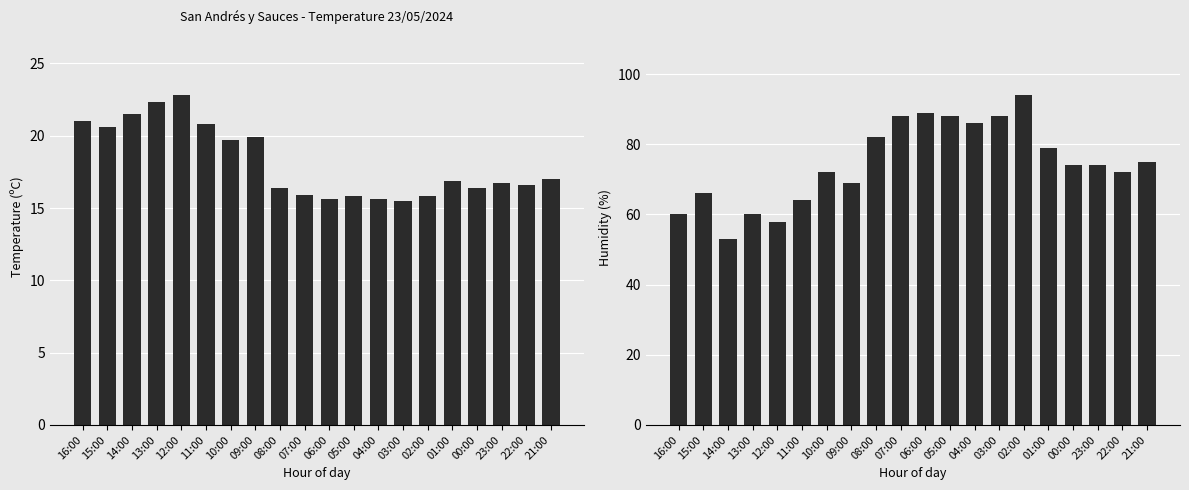

Reading left to right, extract all data points from this chart.

Temperature (C): 16:00=21.0	15:00=20.6	14:00=21.5	13:00=22.3	12:00=22.8	11:00=20.8	10:00=19.7	09:00=19.9	08:00=16.4	07:00=15.9	06:00=15.6	05:00=15.8	04:00=15.6	03:00=15.5	02:00=15.8	01:00=16.9	00:00=16.4	23:00=16.7	22:00=16.6	21:00=17.0
Humidity (%): 16:00=60.0	15:00=66.0	14:00=53.0	13:00=60.0	12:00=58.0	11:00=64.0	10:00=72.0	09:00=69.0	08:00=82.0	07:00=88.0	06:00=89.0	05:00=88.0	04:00=86.0	03:00=88.0	02:00=94.0	01:00=79.0	00:00=74.0	23:00=74.0	22:00=72.0	21:00=75.0